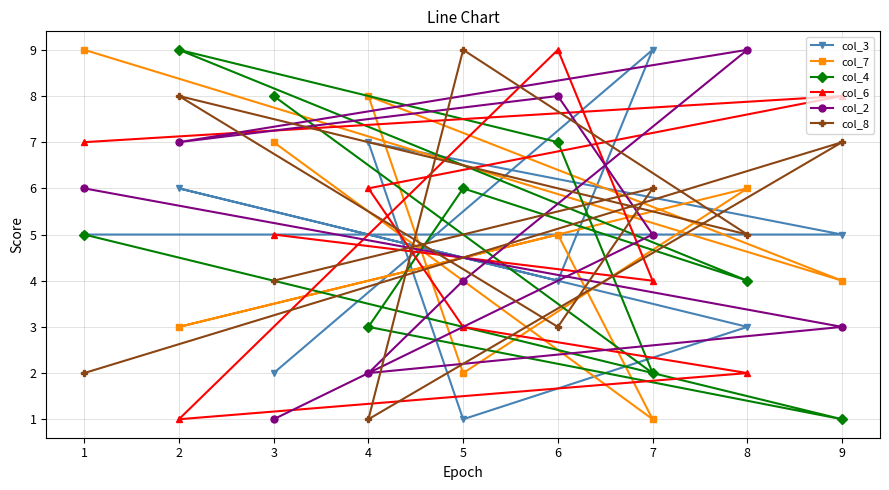

Count the col_7 values in the range 3 to 7.

5